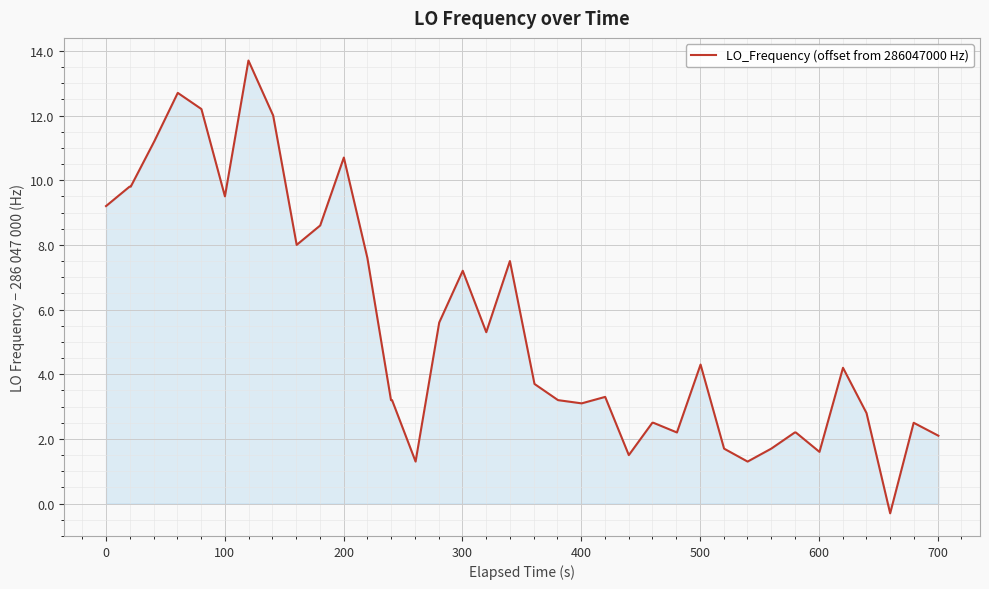

Does the chart have visible grid lines?

Yes